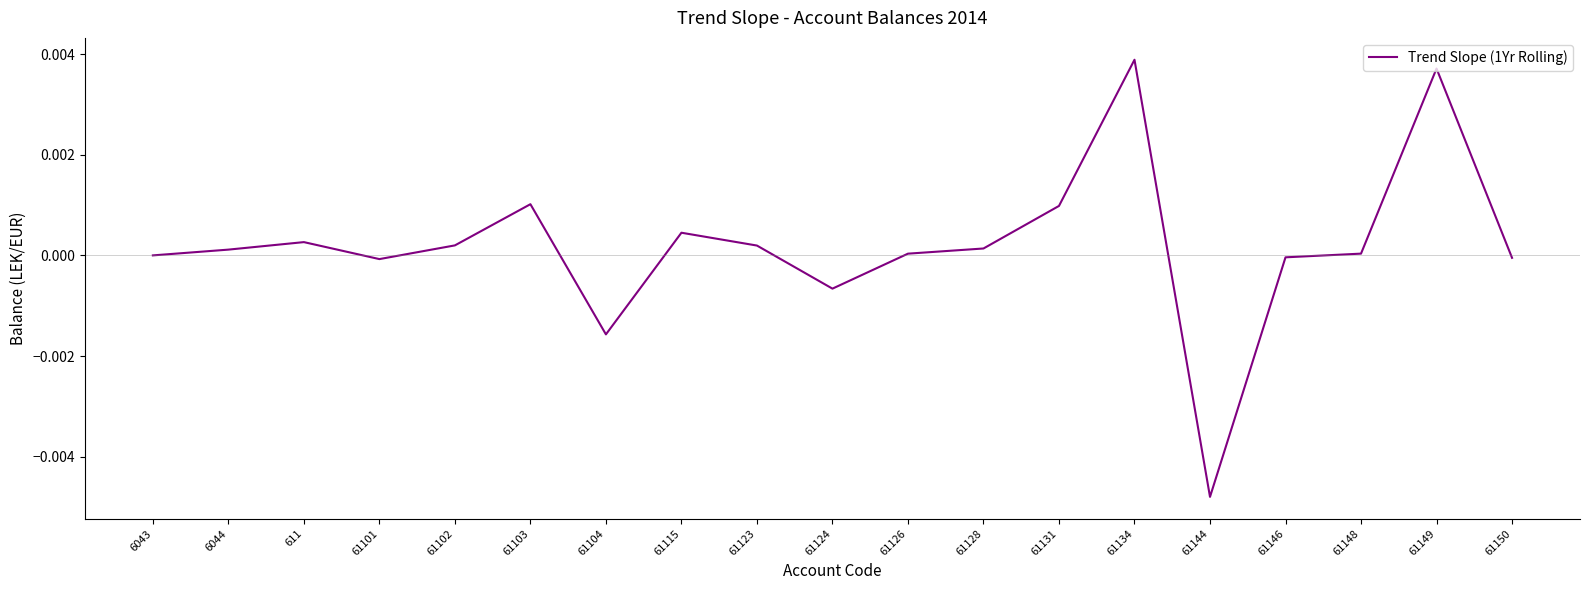

The value at 61146 is -0.0. True or false?

True